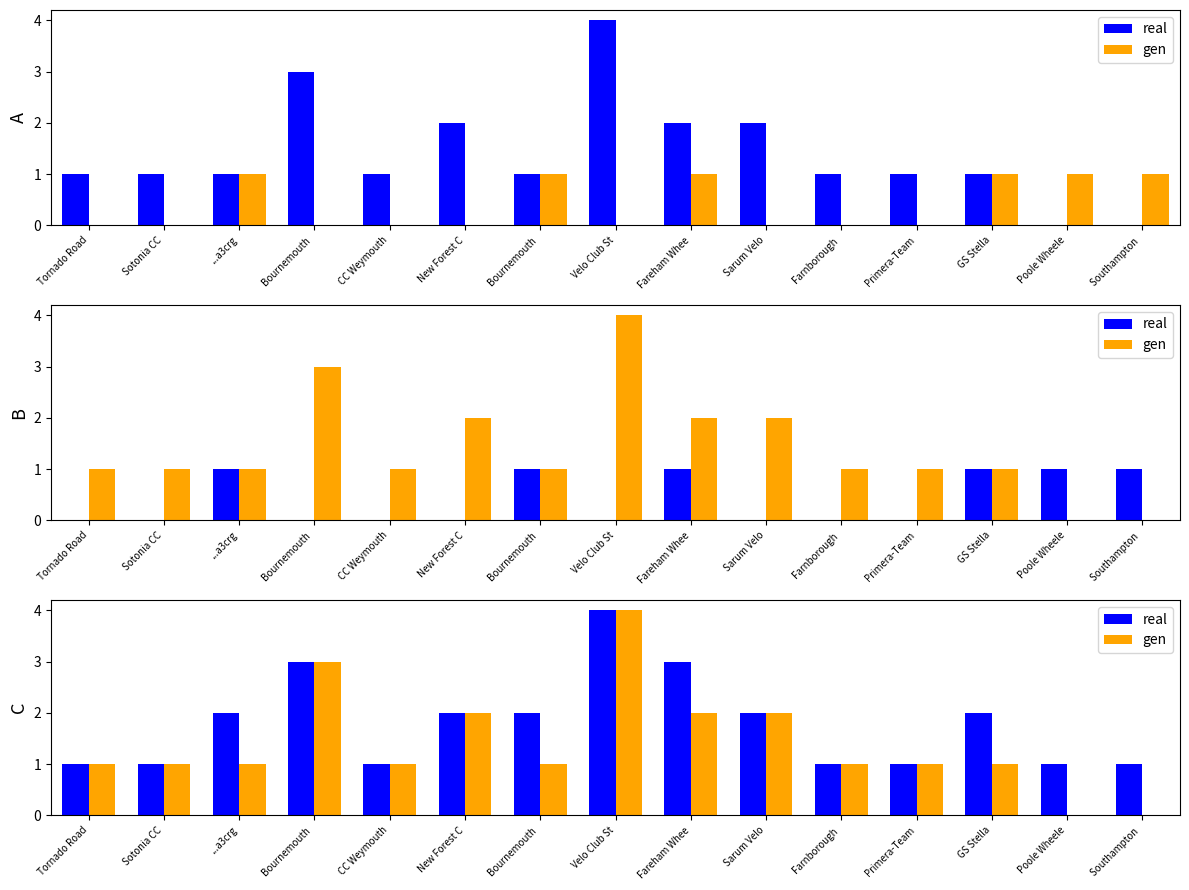

The real series shows 2 at Sarum Velo. True or false?

True